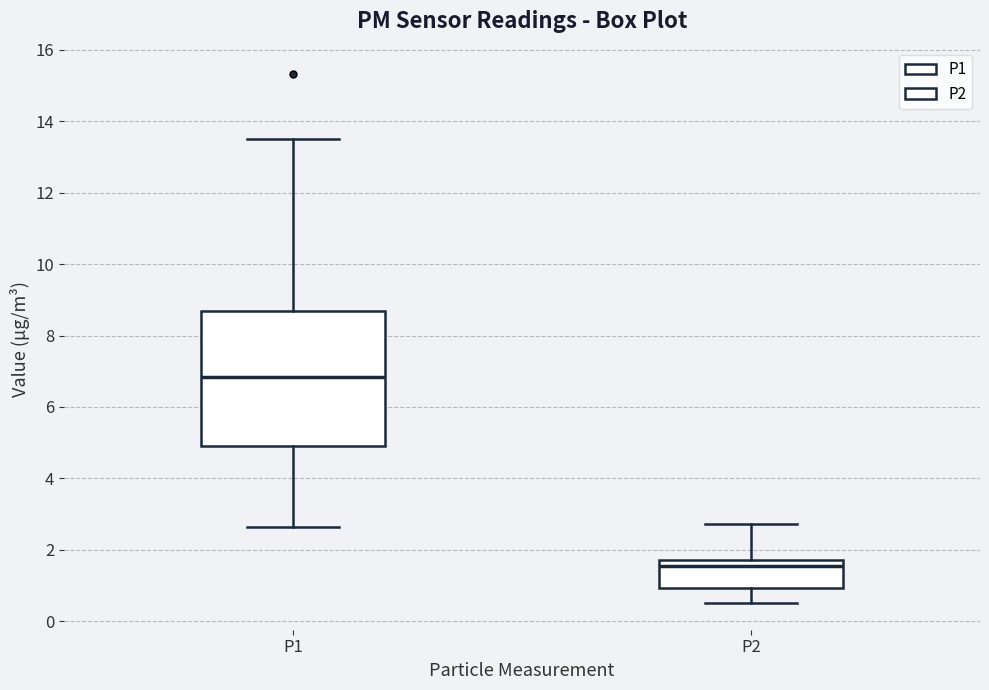

Which box is the tallest, from its lower edge to its upper edge?

P1